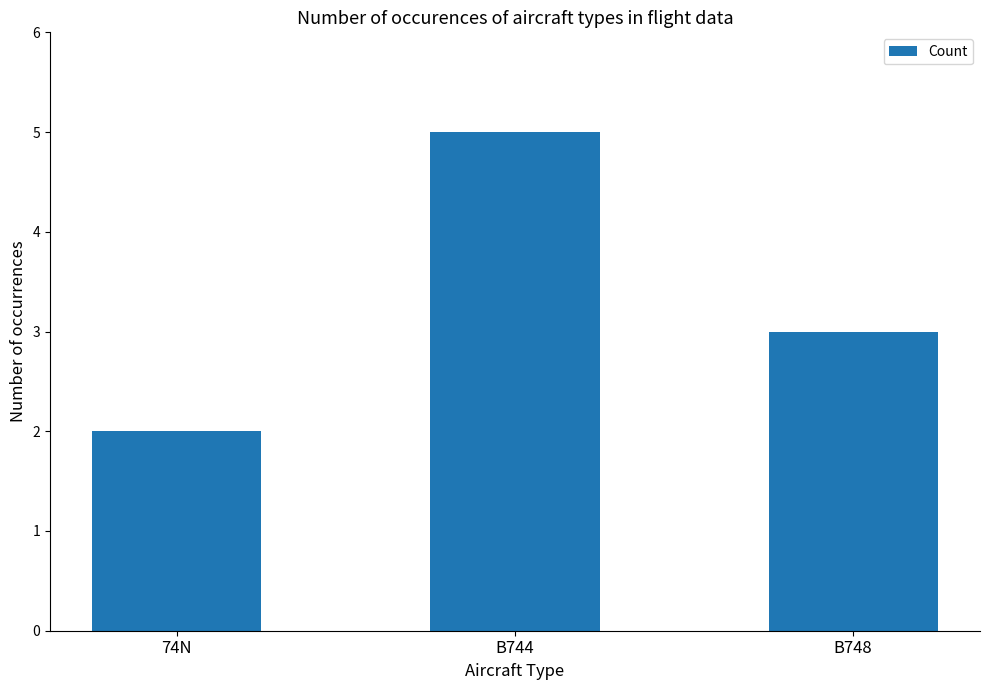

What is the sum of all values?

10